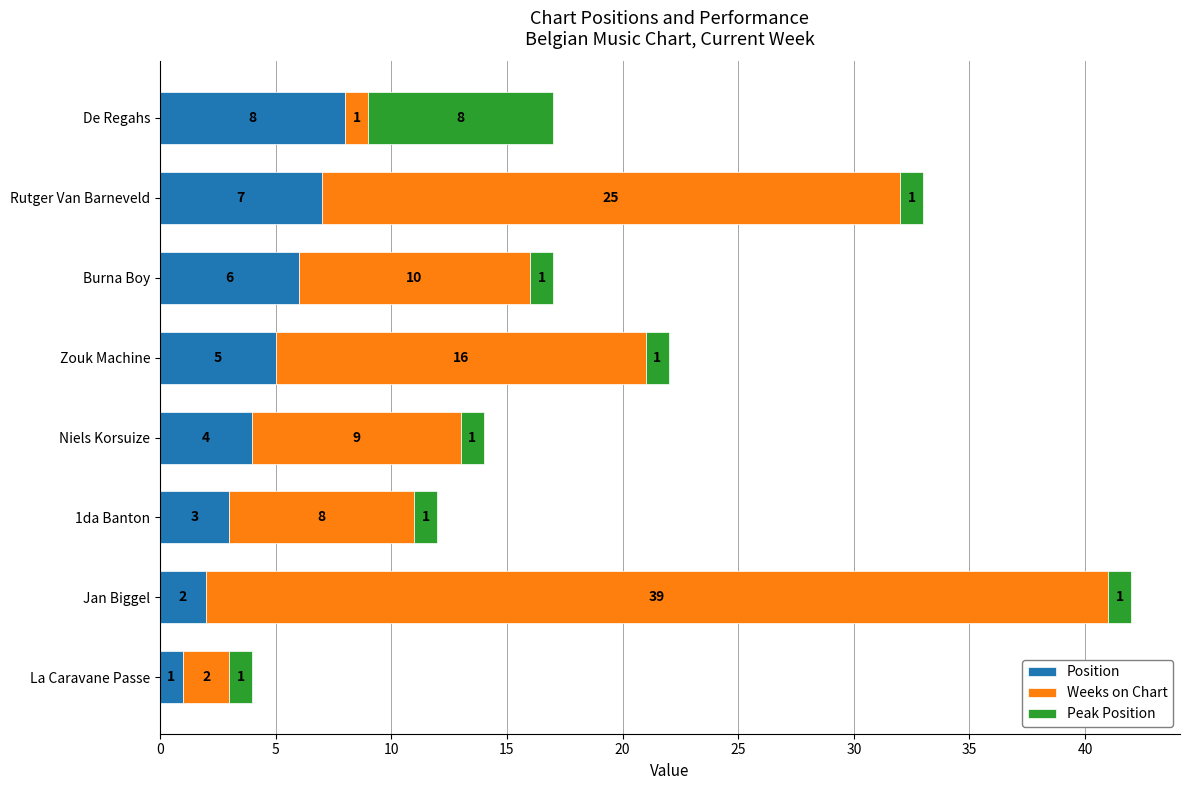

What is the difference between the maximum and minimum values in the Position series?

7